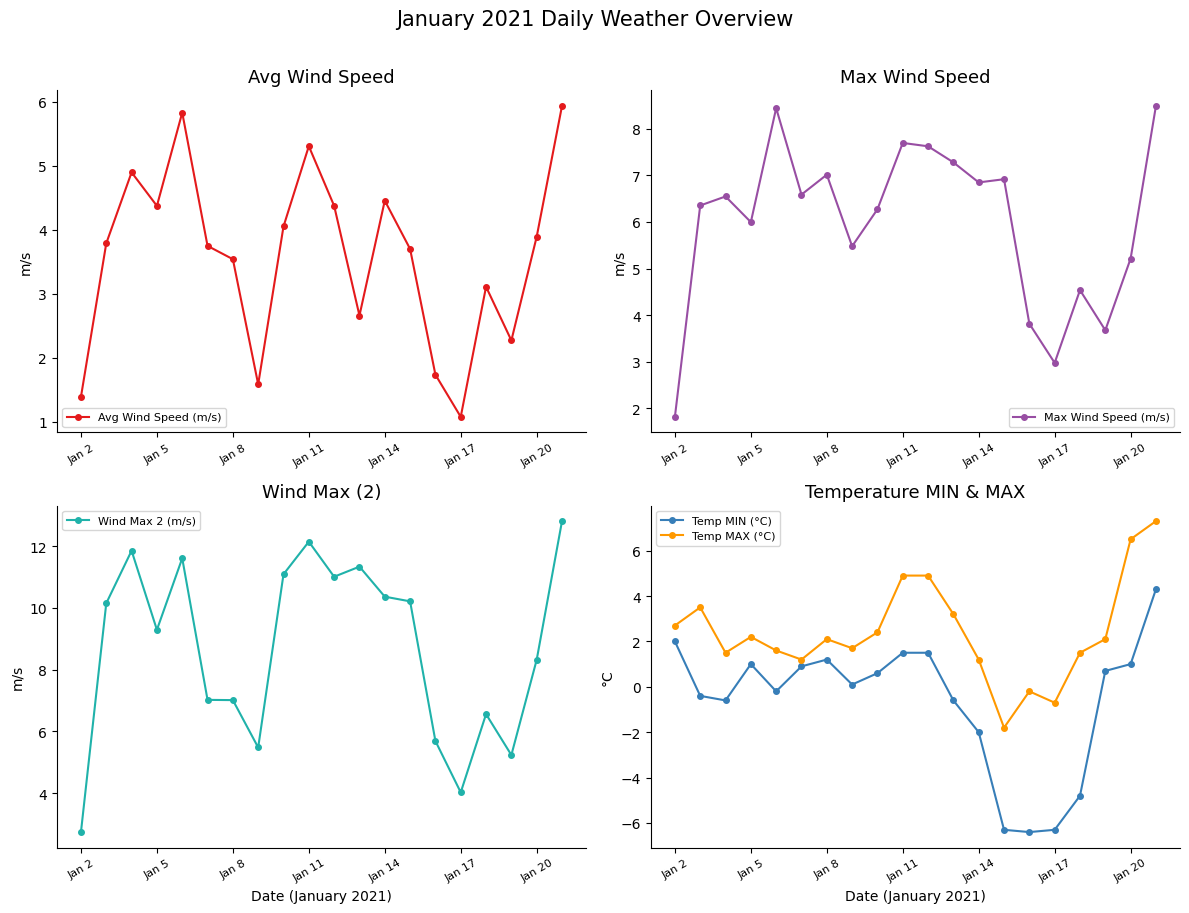

How many interior local peaks does the Max Wind Speed (m/s) series have?

6